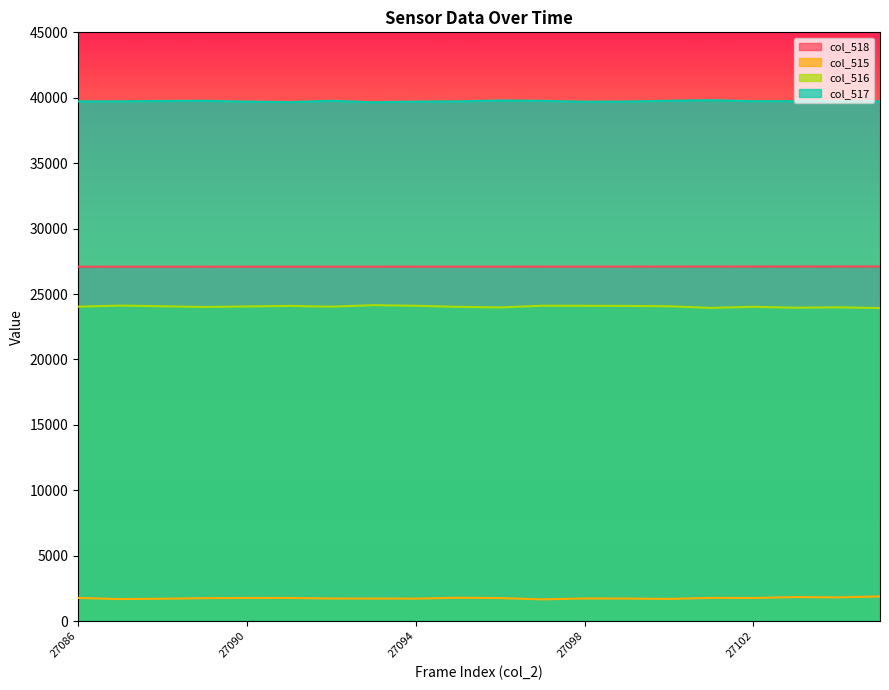

What is the difference between the maximum and minimum values in the col_518 series?

19